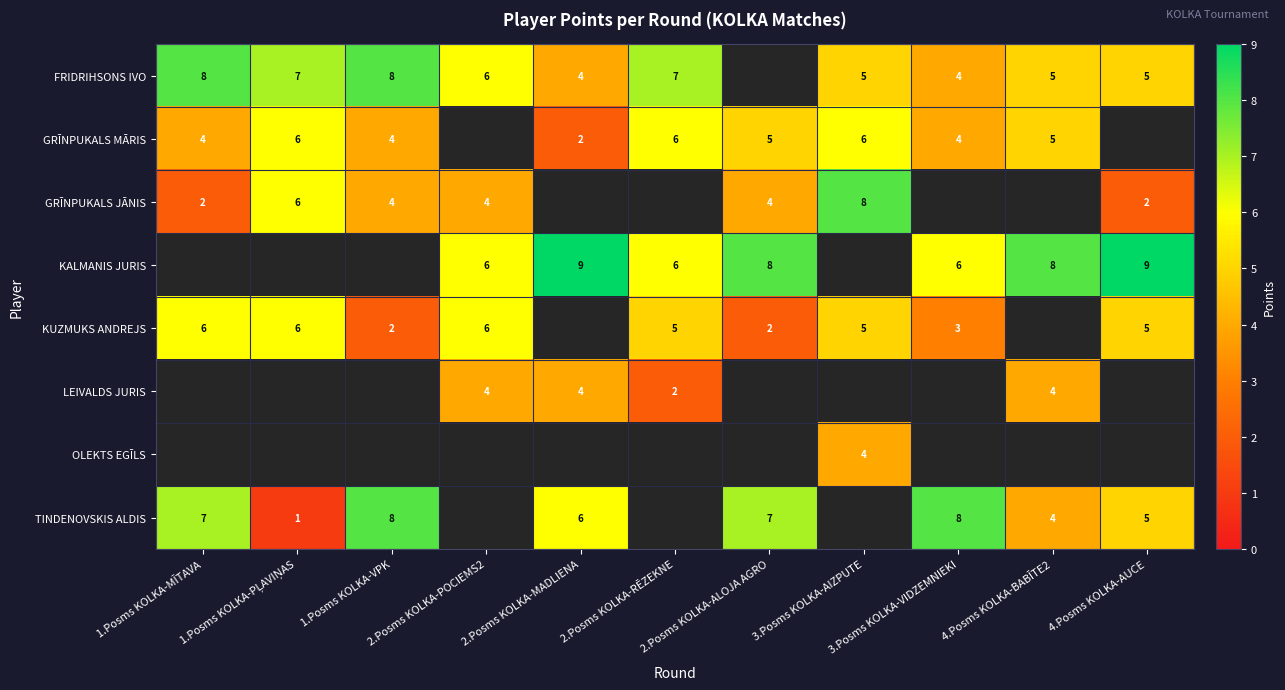

What is the difference between the highest and lowest values at 4.Posms KOLKA-AUCE?

7.0